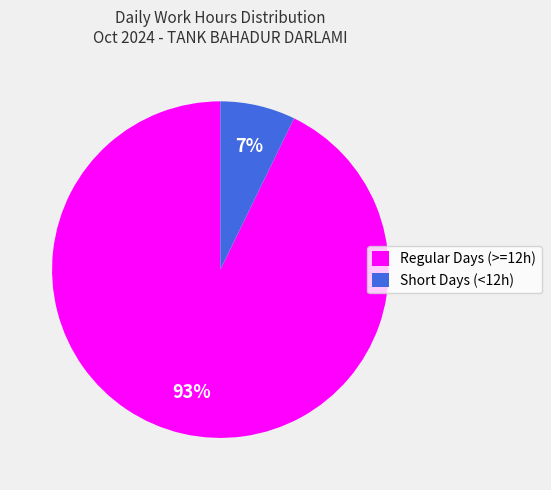

To the nearest percent, what is the combined percentage of Regular Days (>=12h) and Short Days (<12h)?

100%